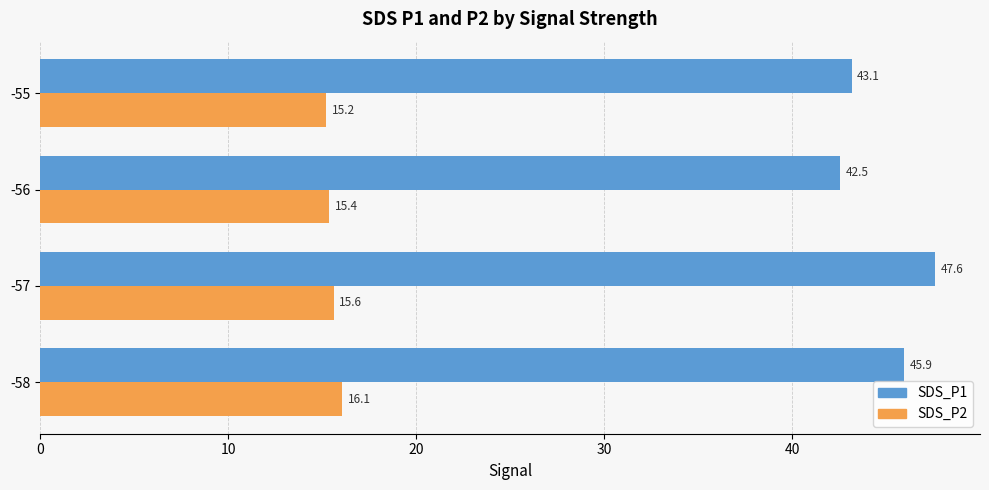

At how many categories does at least one series exceed 21?

4